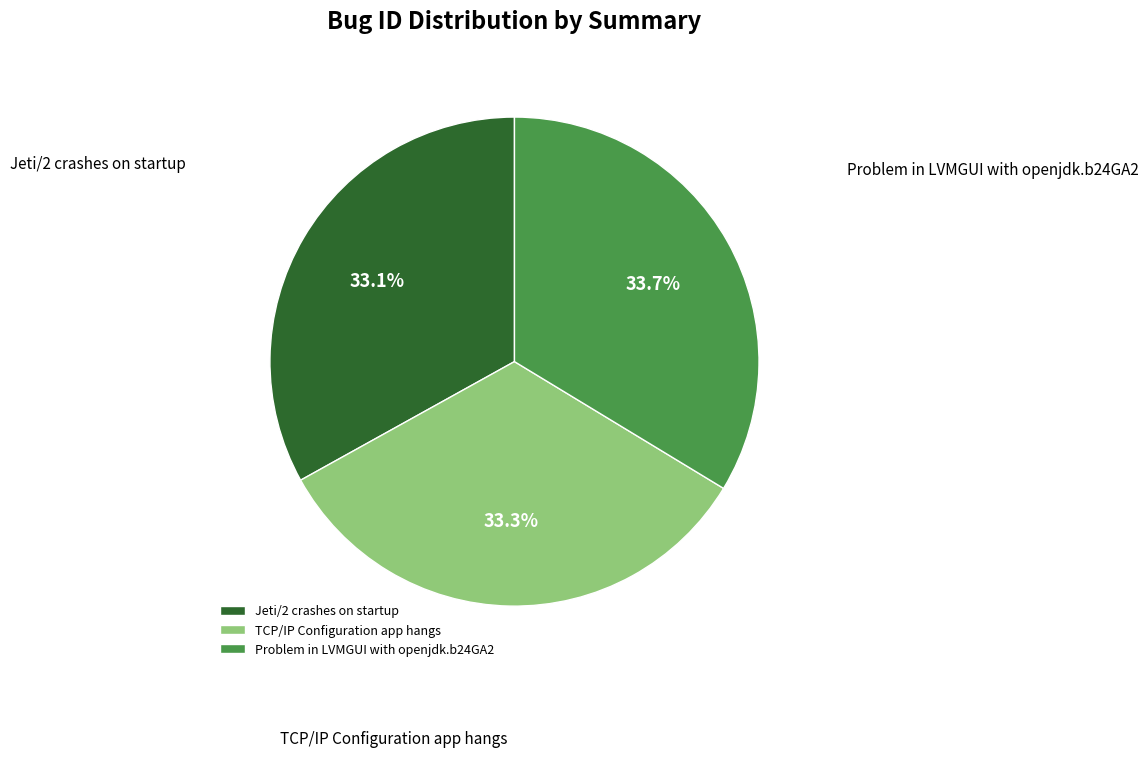

Is it true that TCP/IP Configuration app hangs is 33% of the pie?

True